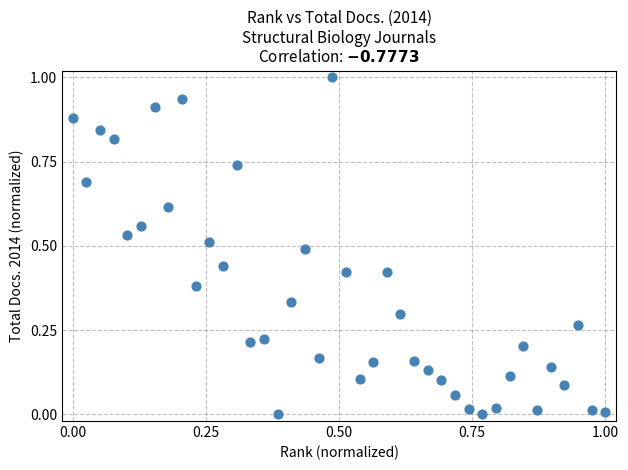

What is the range of Y values (max minus min)?

1.0